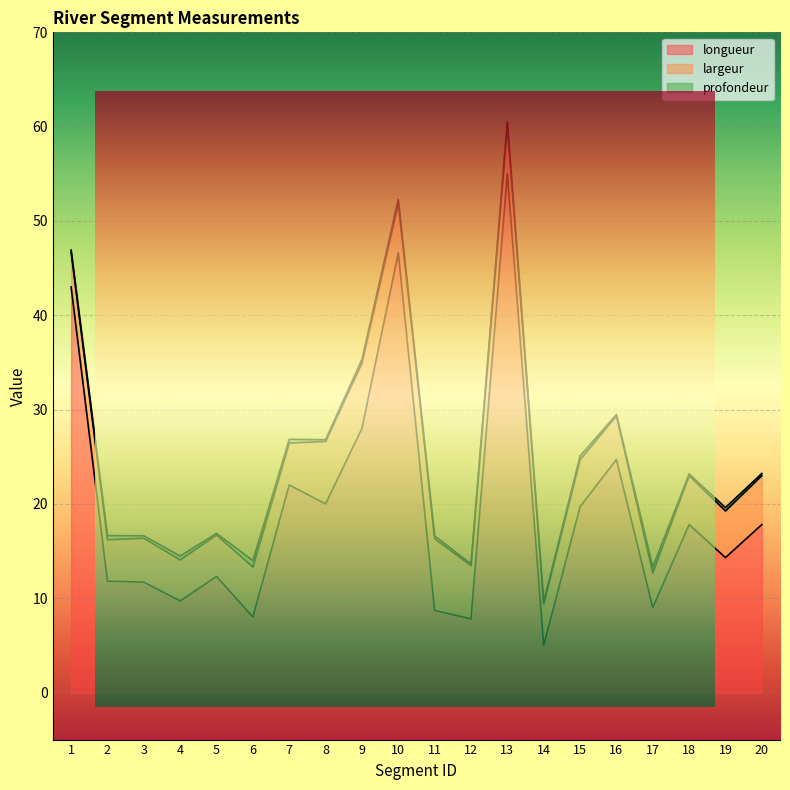

How many data points does each series have?

20